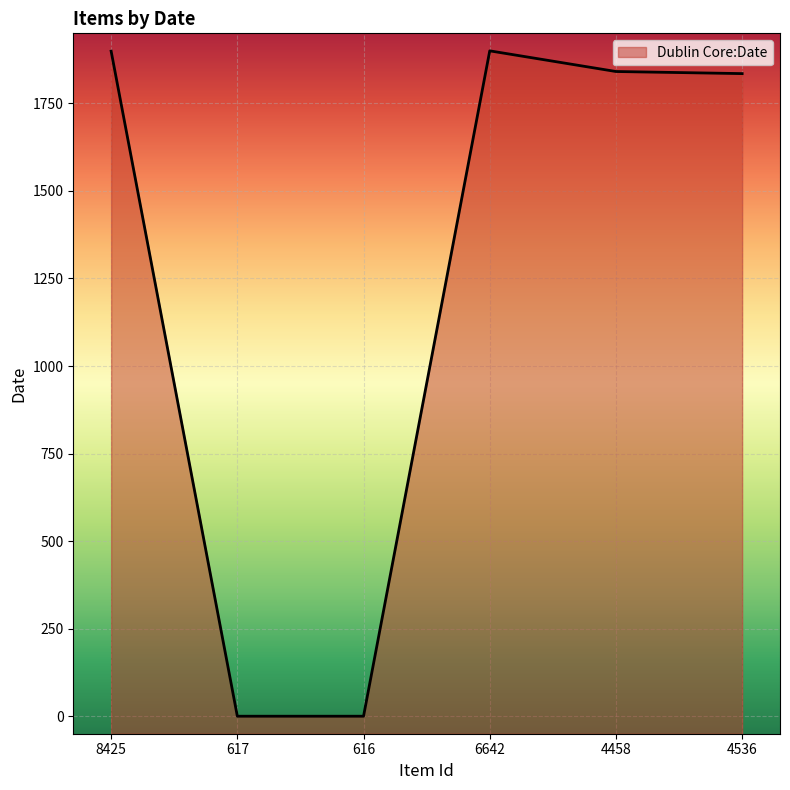

Rank the categories by value from highest to lowest.

6642, 8425, 4458, 4536, 617, 616